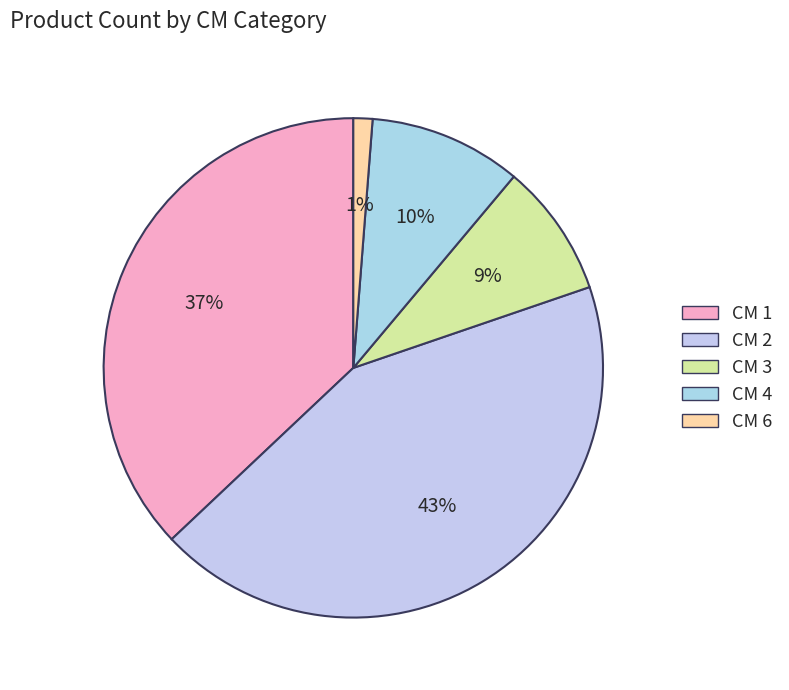

To the nearest percent, what is the average slice percentage?

20%